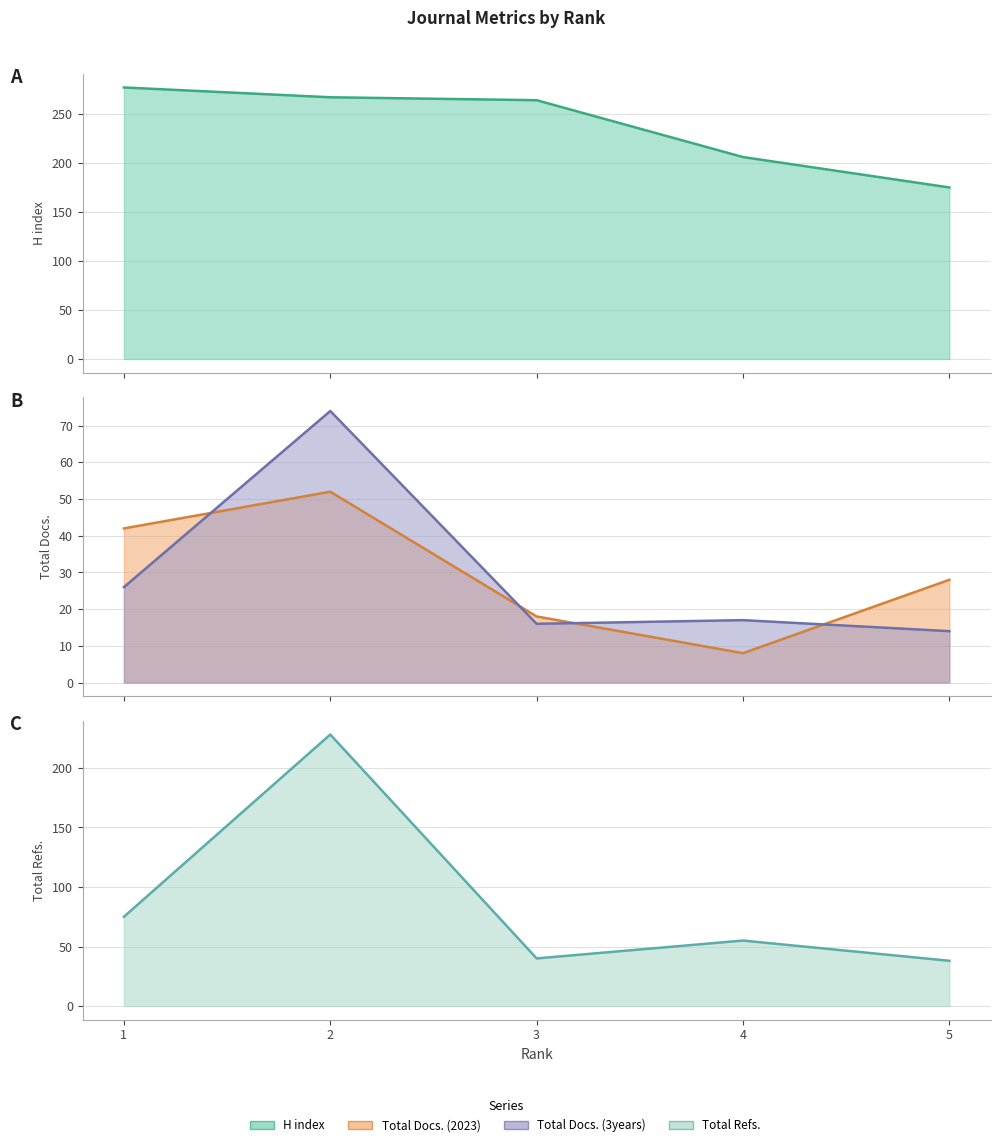

Reading left to right, list all the values displayed in this chart.

H index (line): 5=175	4=206	3=264	2=267	1=277
Total Docs. (2023) (line): 5=28	4=8	3=18	2=52	1=42
Total Docs. (3years) (line): 5=14	4=17	3=16	2=74	1=26
Total Refs. (line): 5=38	4=55	3=40	2=228	1=75